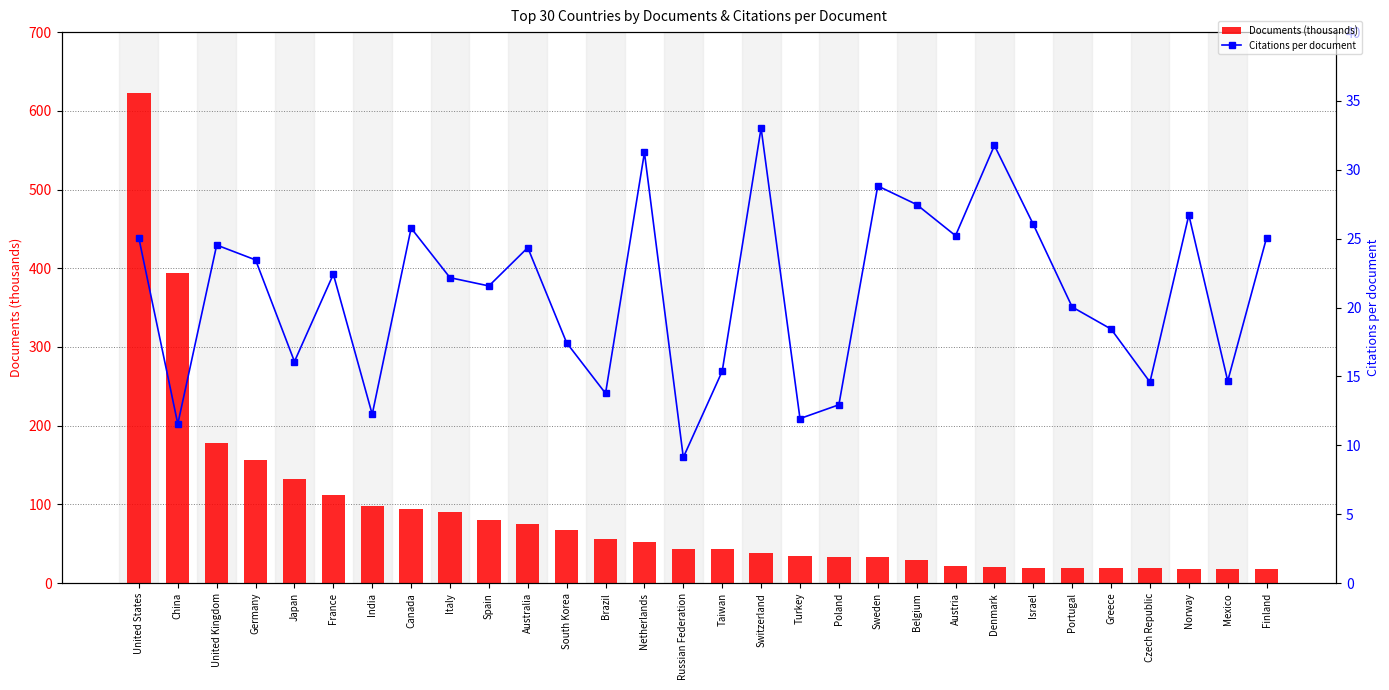

List the series in order of their peak value, lowest first.

Citations per document, Documents (thousands)